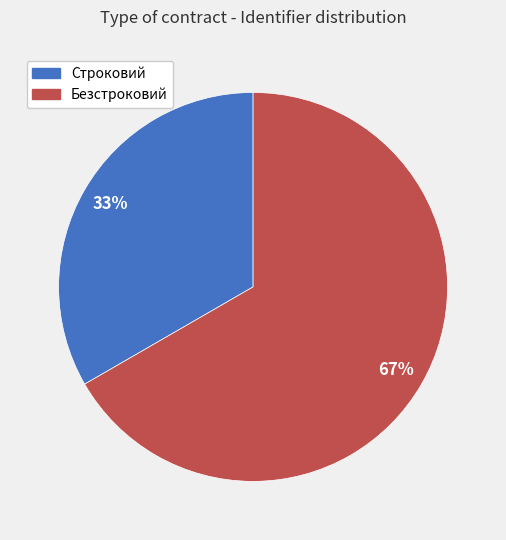

What is the ratio of the value at Безстроковий to the value at Строковий?

2.0